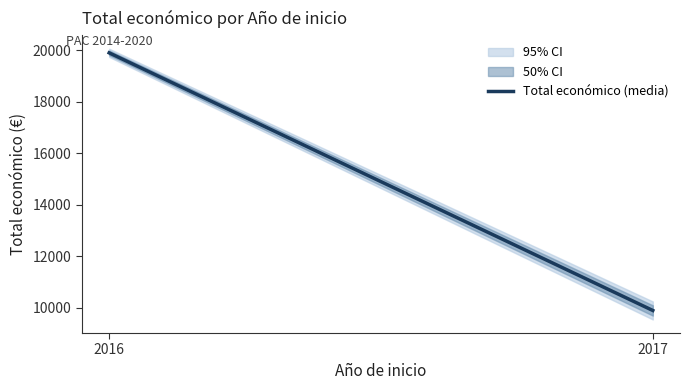

The chart shows a value of 16869.9 at 2017. True or false?

False